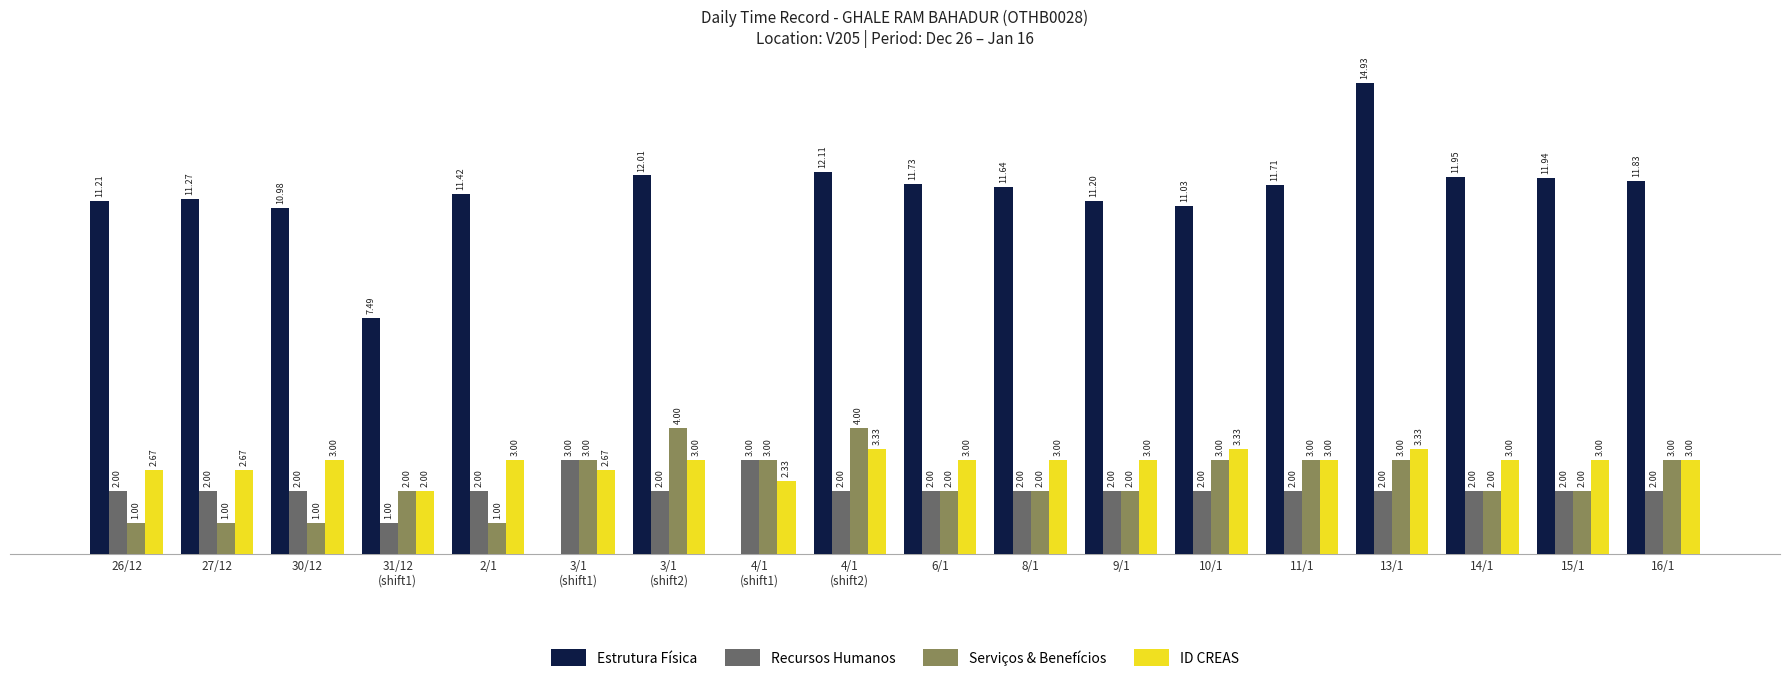

At which category is the sum across all series the highest?

13/1